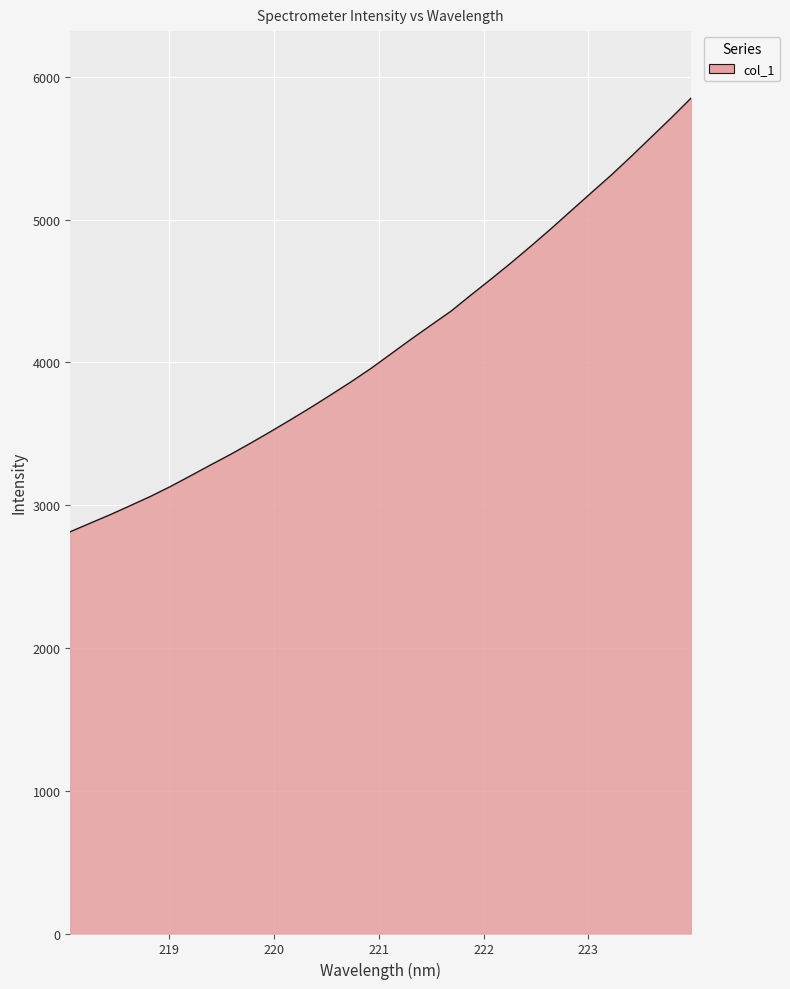

What is the difference between the maximum and minimum values?

3038.2